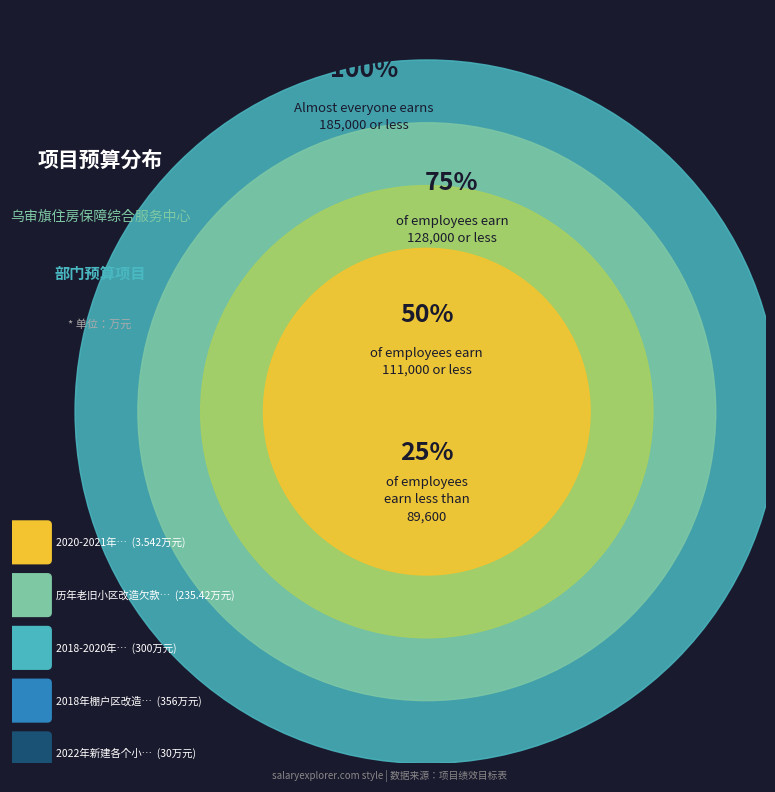

Which category has the smallest portion of the pie?

2020-2021年居民取暖补贴及财政供养单位取暖费